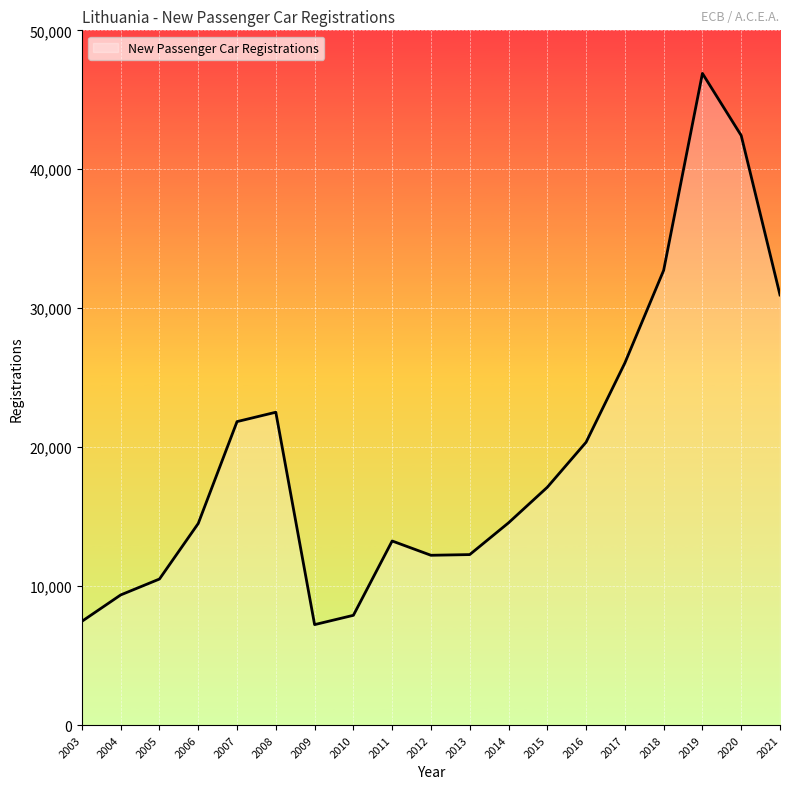

Between 2019 and 2007, which is larger?

2019